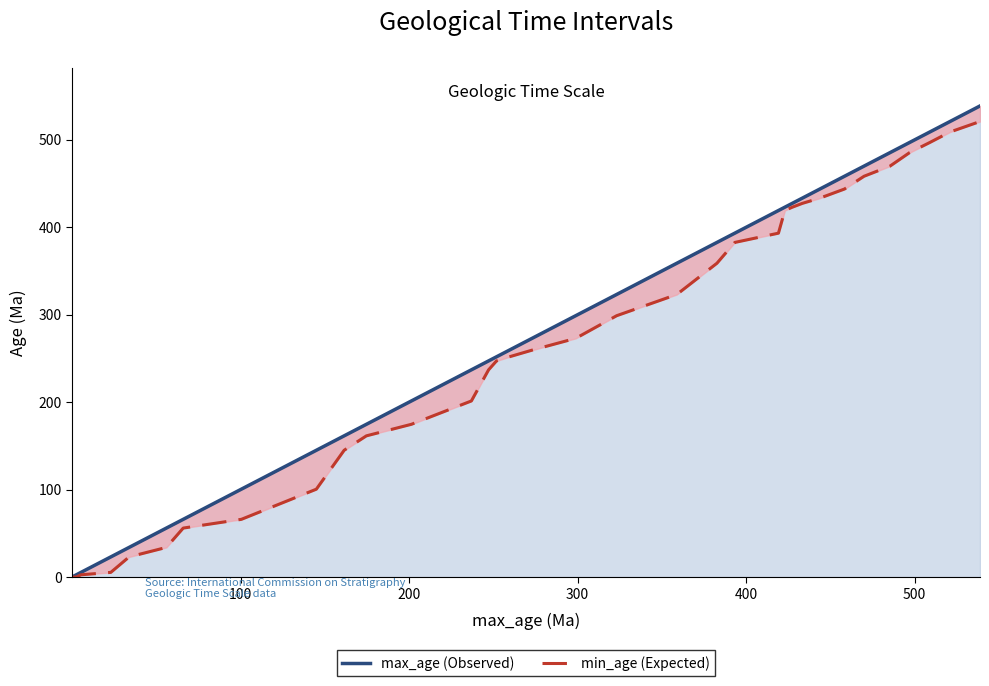

List the series in order of their overall mean, highest first.

max_age (Observed), min_age (Expected)